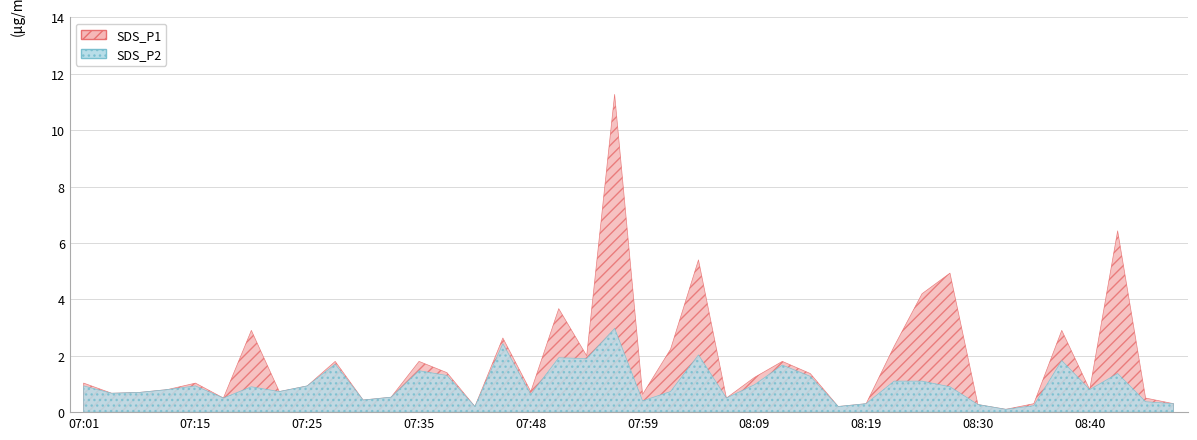

What are all the series names shown in the legend?

SDS_P1, SDS_P2